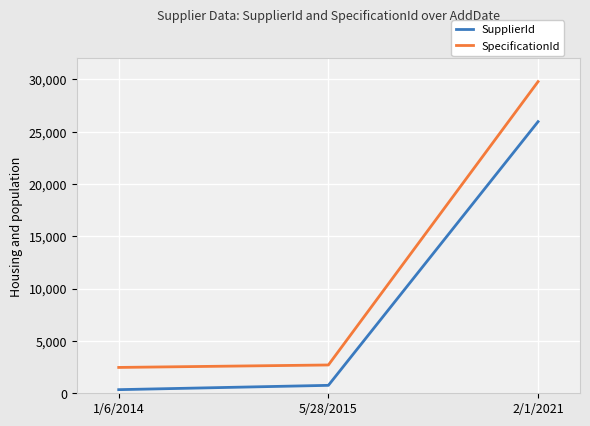

At which category is the sum across all series the highest?

2/1/2021